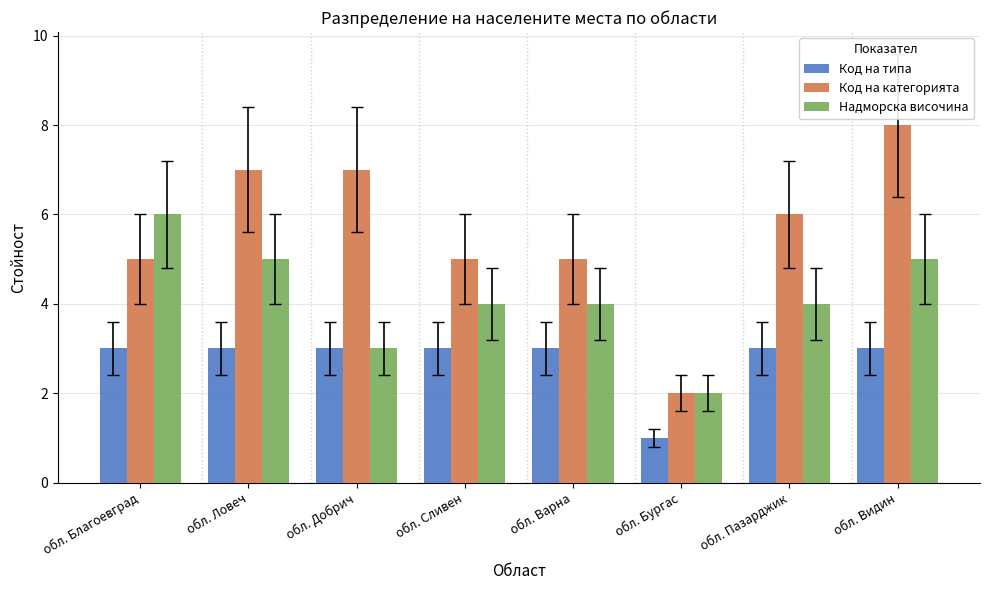

Rank the series by their maximum value, from lowest to highest.

Код на типа, Надморска височина, Код на категорията